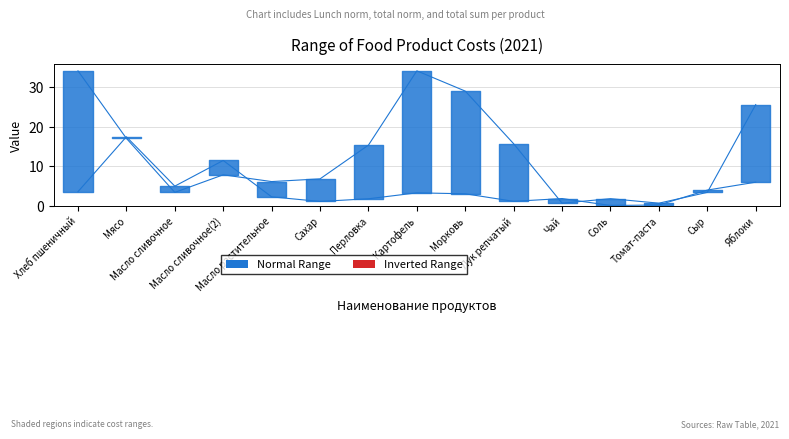

What is the label of the 7th point from the left?

Перловка